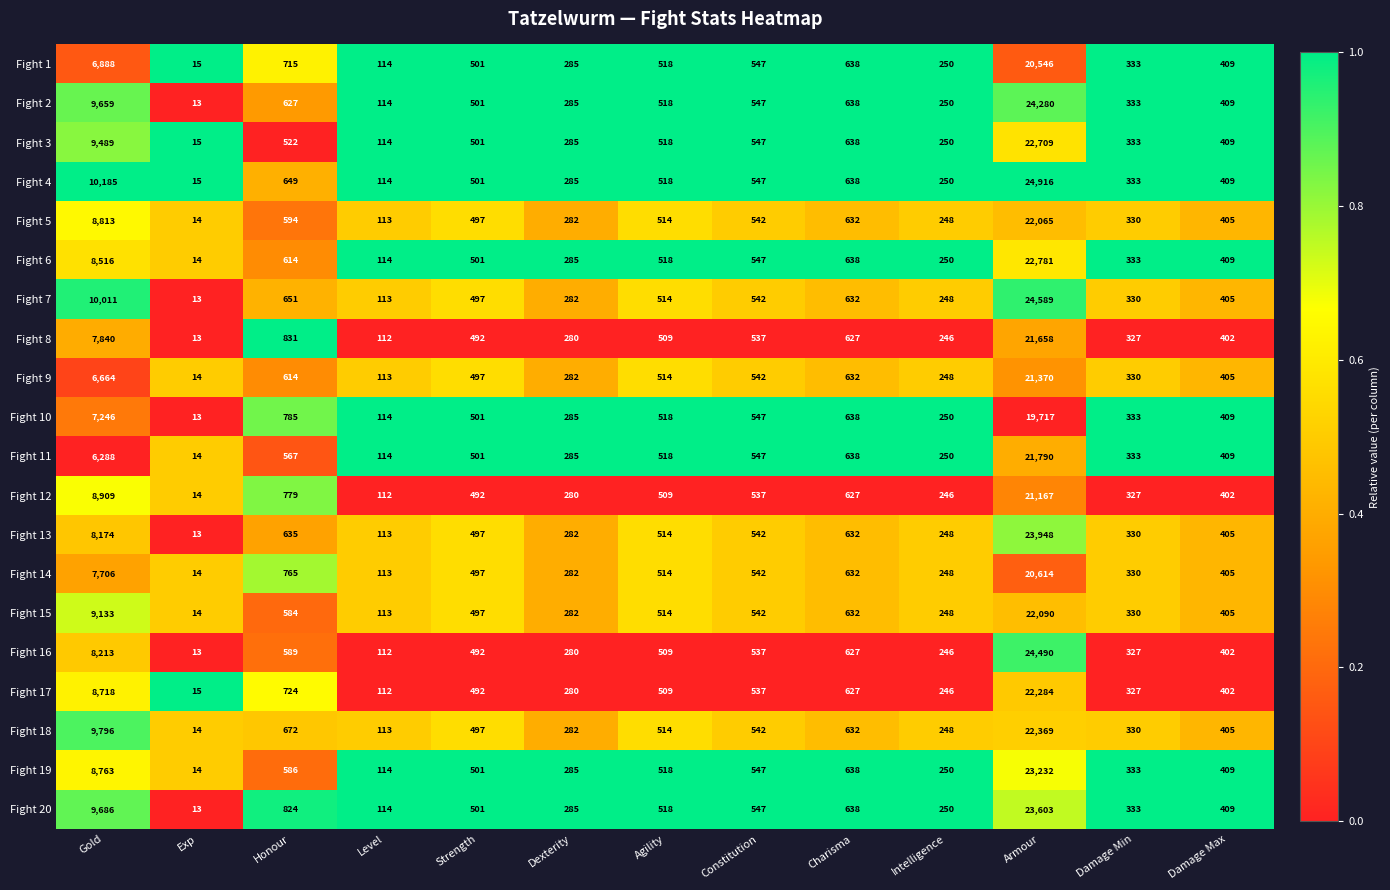

What is the minimum value shown in the chart?

13